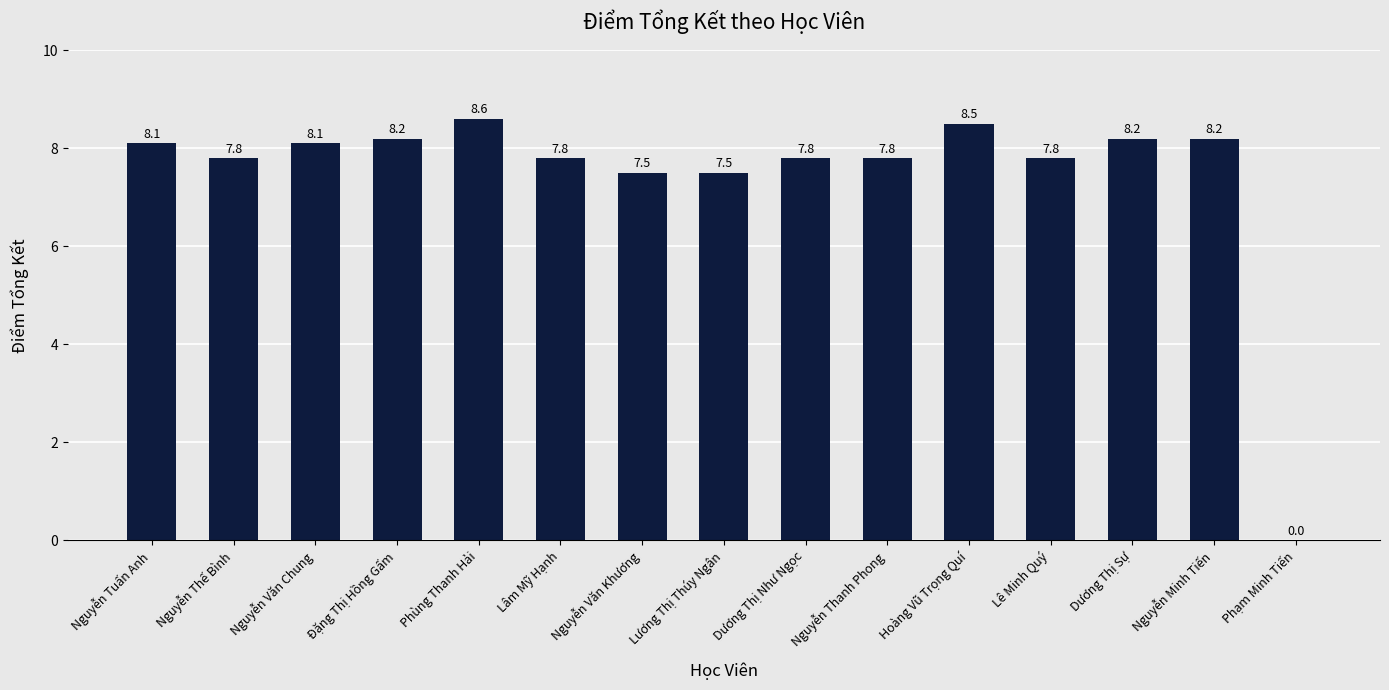

What is the average value?

7.5